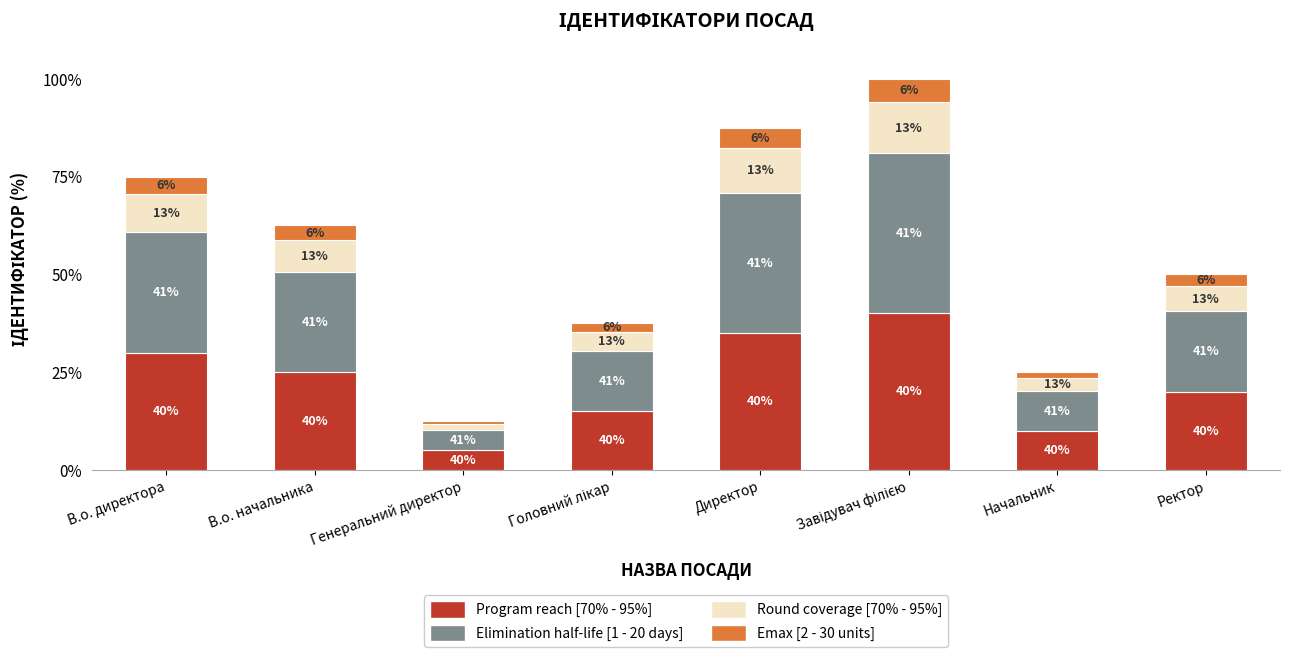

What are all the series names shown in the legend?

Program reach [70% - 95%], Elimination half-life [1 - 20 days], Round coverage [70% - 95%], Emax [2 - 30 units]